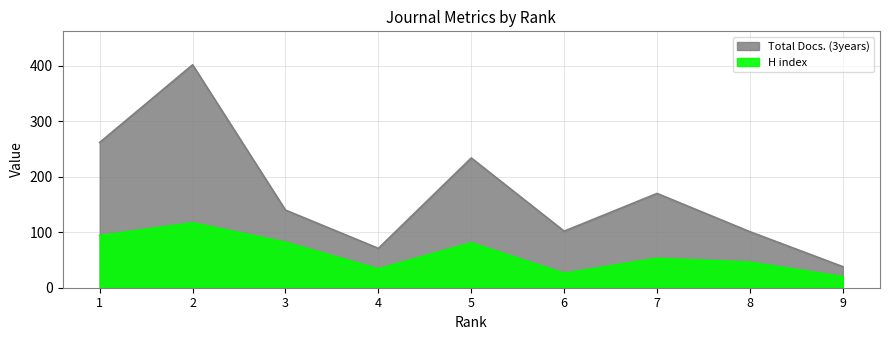

At which label does H index first exceed 53?

1